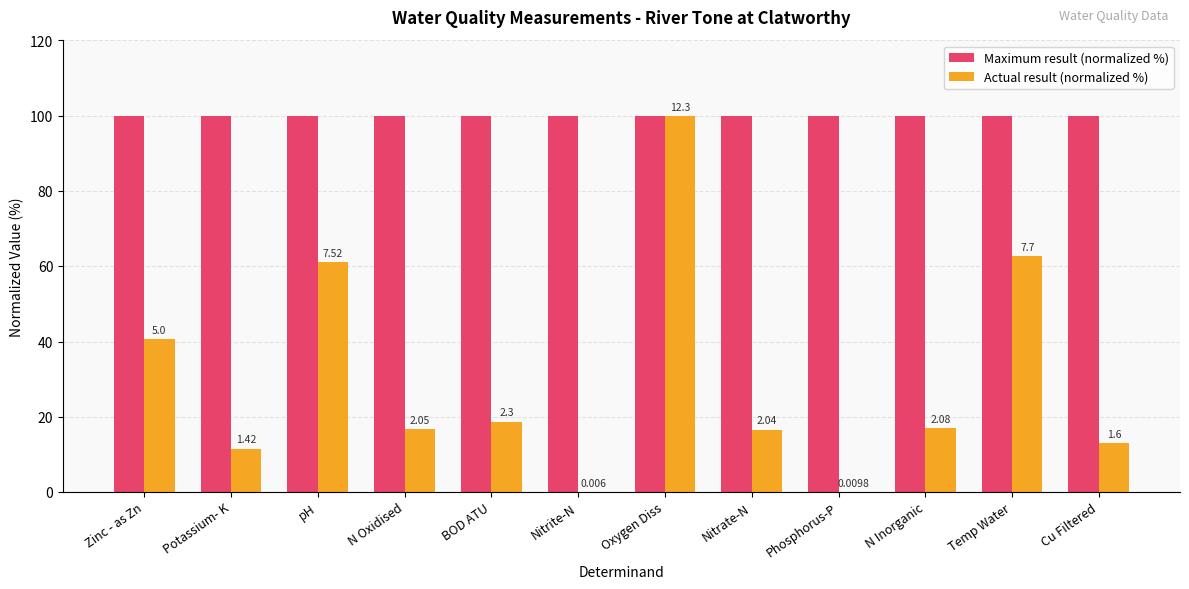

What are all the series names shown in the legend?

Maximum result (normalized %), Actual result (normalized %)